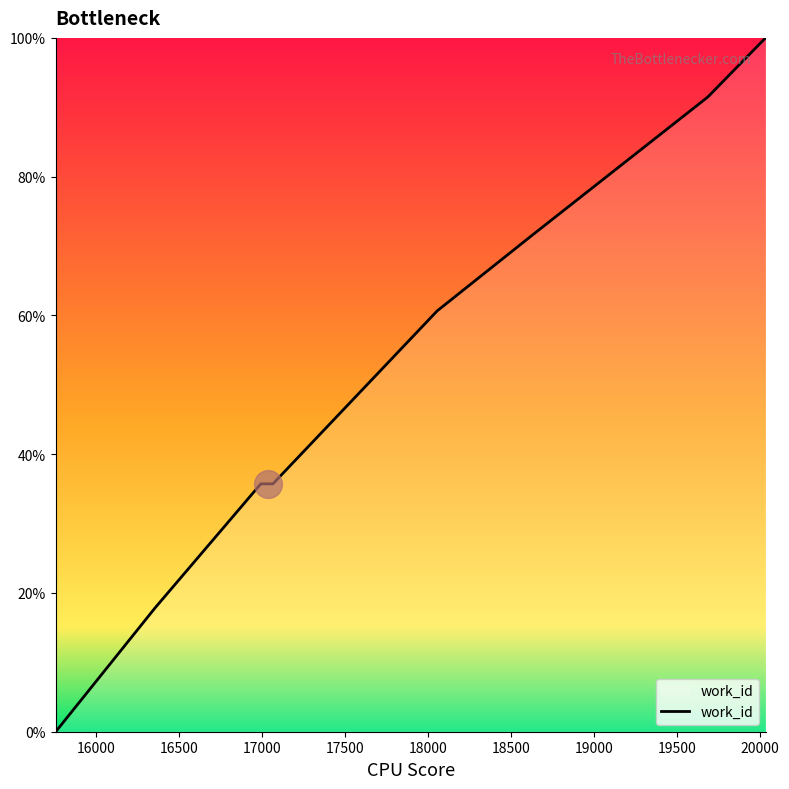

What is the difference between the maximum and minimum values?

100.0